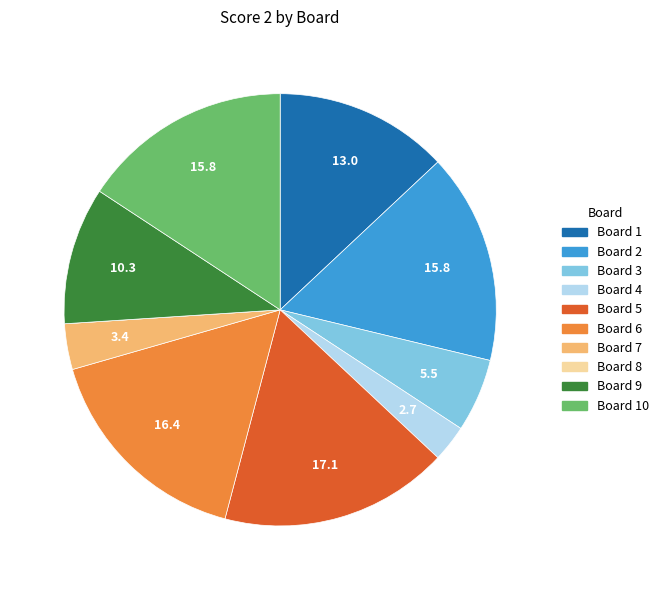

Which category has the biggest portion of the pie?

Board 5